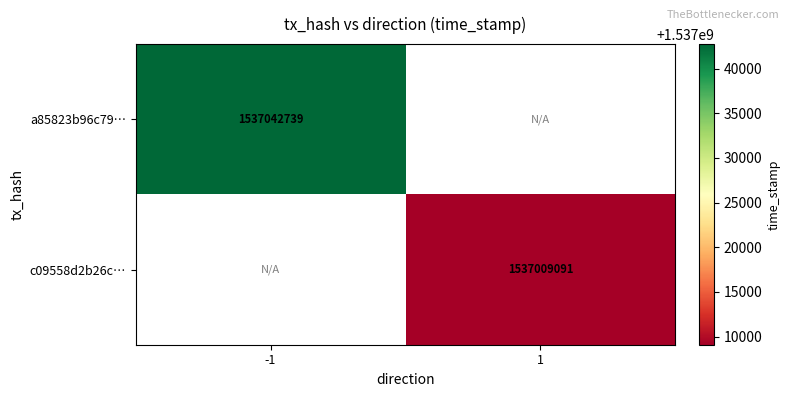

Is the value of c09558d2b26c… at 1 greater than the value of a85823b96c79… at -1?

No